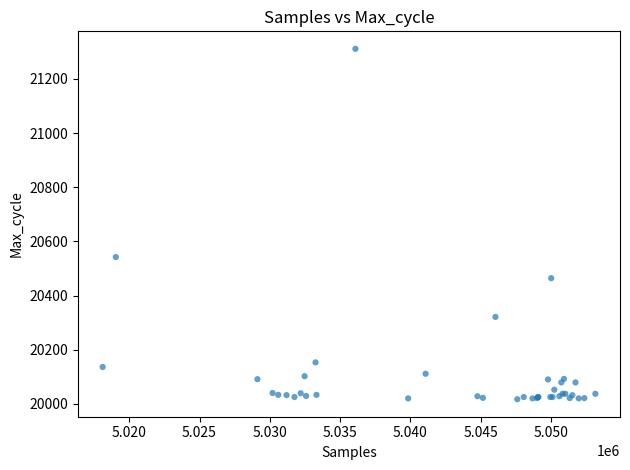

What Y value in the scatter plot is closest to 20664?

20542